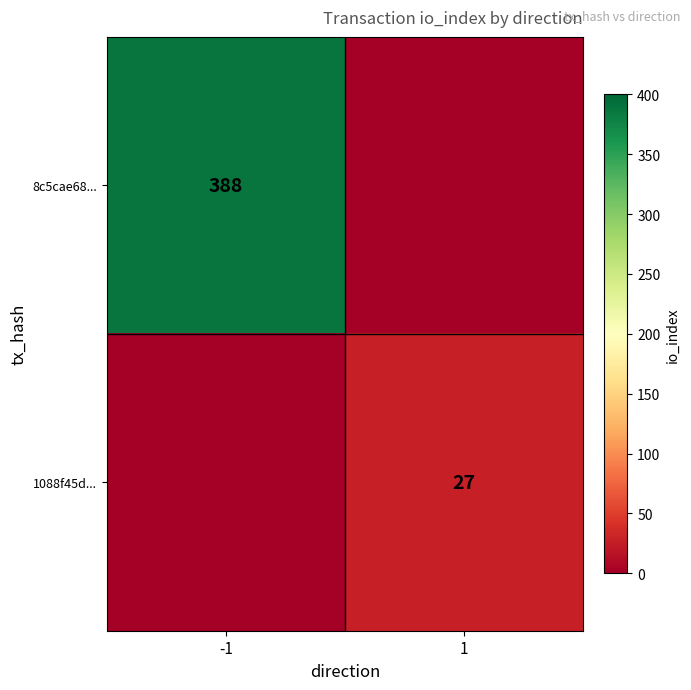

Is it true that 1088f45d... equals 27 at 1?

True